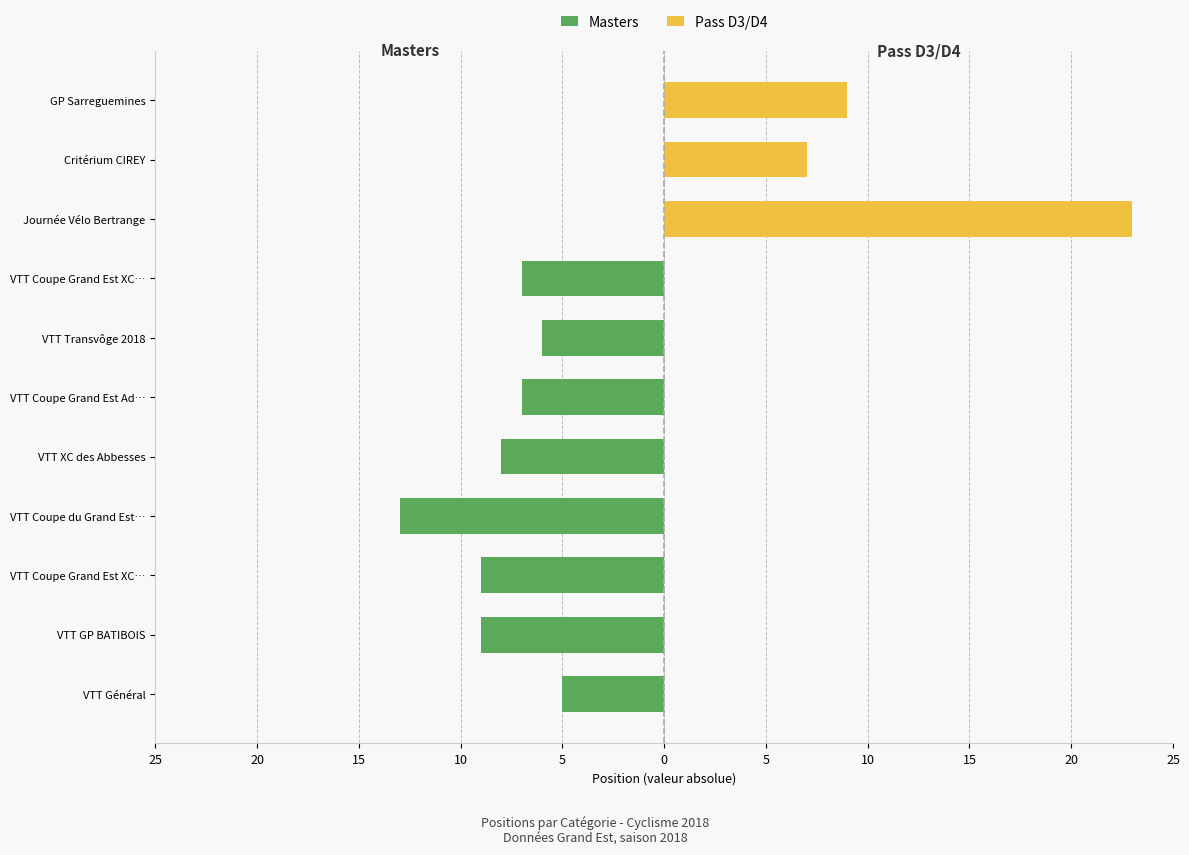

What is the minimum value for Masters?

-13